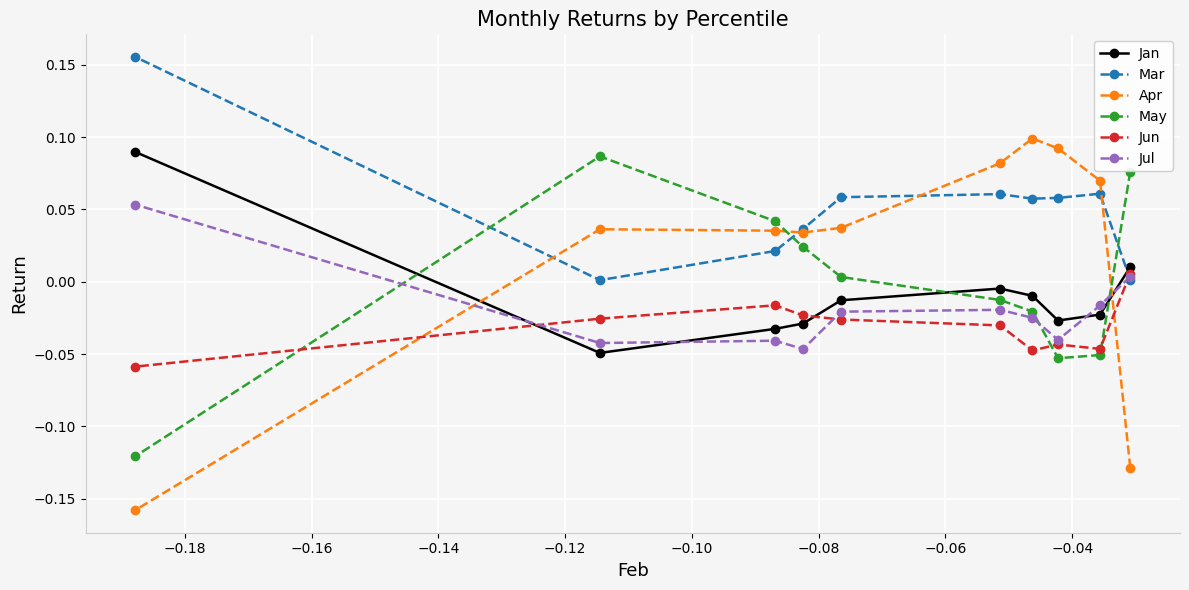

True or false: Jul and Jun cross at least once.

True